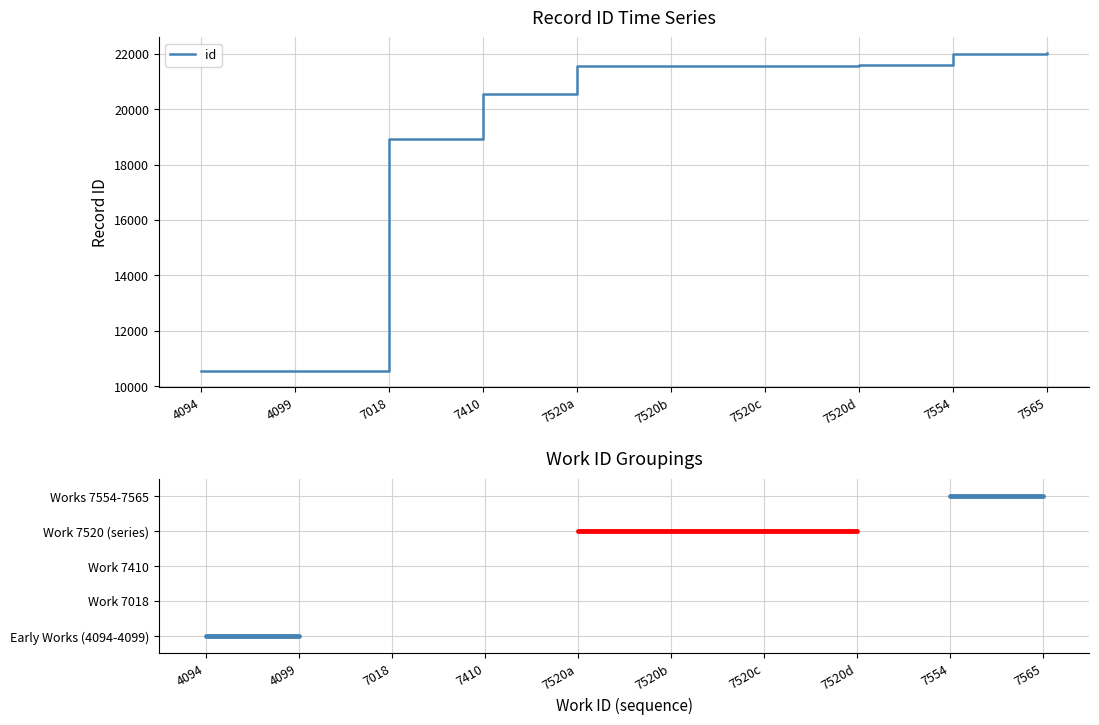

What is the minimum value shown in the chart?

10544